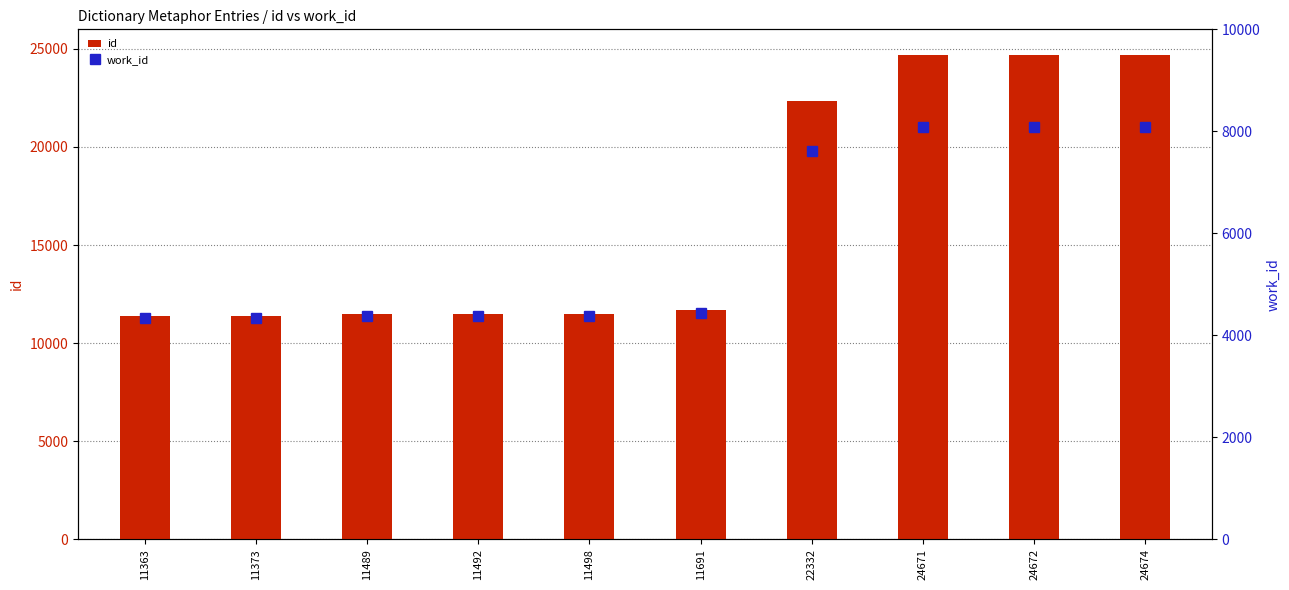

At which category is the sum across all series the highest?

24674